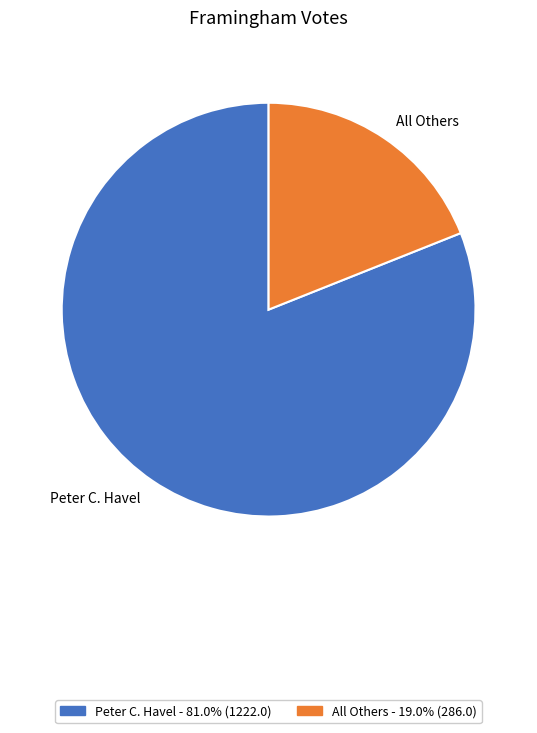

Does any single category account for the majority?

Yes